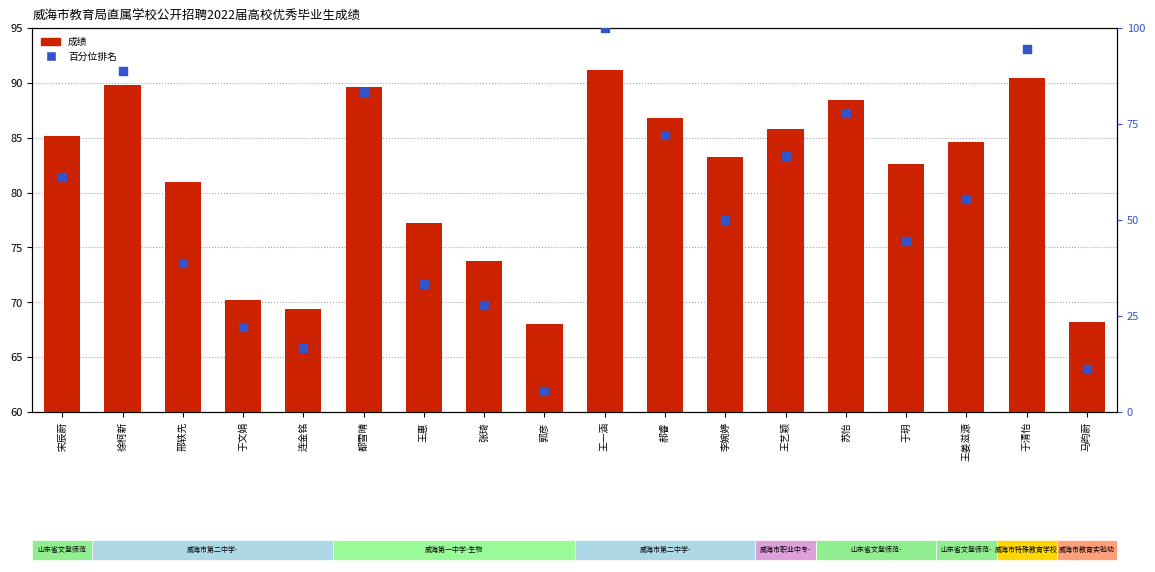

At how many categories does at least one series exceed 98?

1